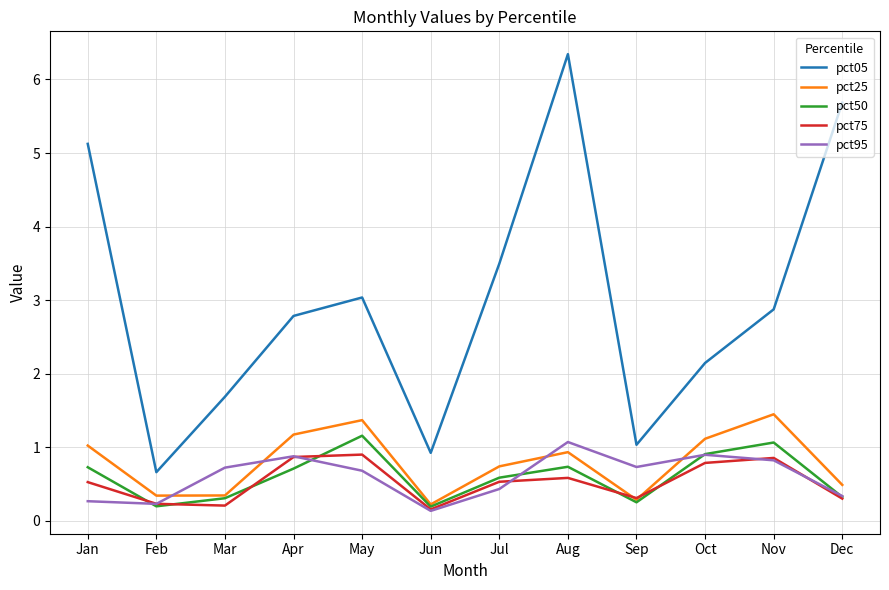

Reading right to left, transcribe all the data shown in this chart.

pct05: 5.7	2.9	2.1	1.0	6.3	3.5	0.9	3.0	2.8	1.7	0.7	5.1
pct25: 0.5	1.4	1.1	0.3	0.9	0.7	0.2	1.4	1.2	0.3	0.3	1.0
pct50: 0.3	1.1	0.9	0.3	0.7	0.6	0.2	1.2	0.7	0.3	0.2	0.7
pct75: 0.3	0.9	0.8	0.3	0.6	0.5	0.2	0.9	0.9	0.2	0.2	0.5
pct95: 0.3	0.8	0.9	0.7	1.1	0.4	0.1	0.7	0.9	0.7	0.2	0.3